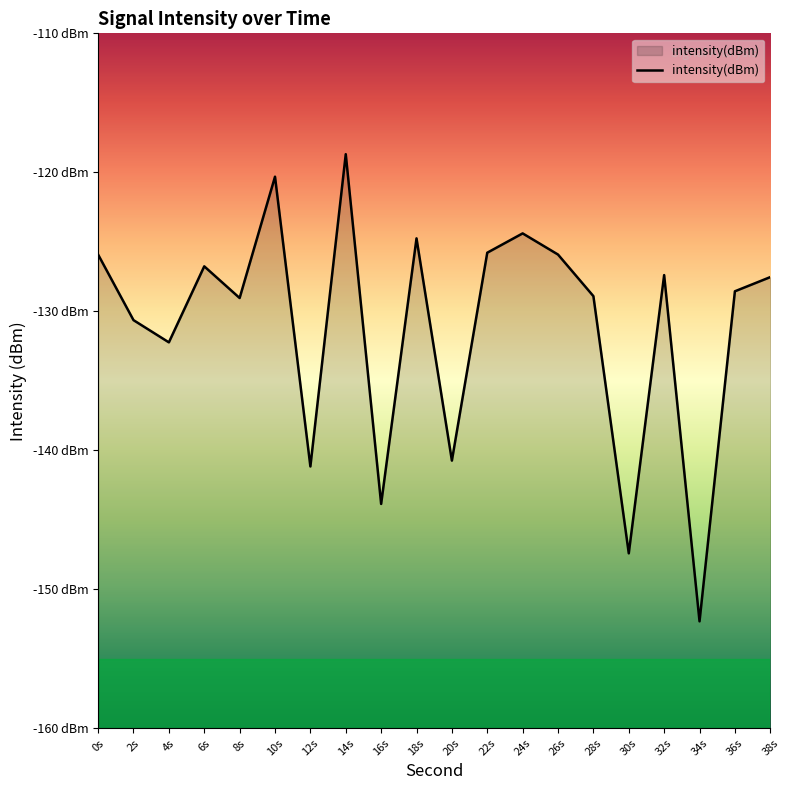

The chart shows a value of -128.6 at 36s. True or false?

True